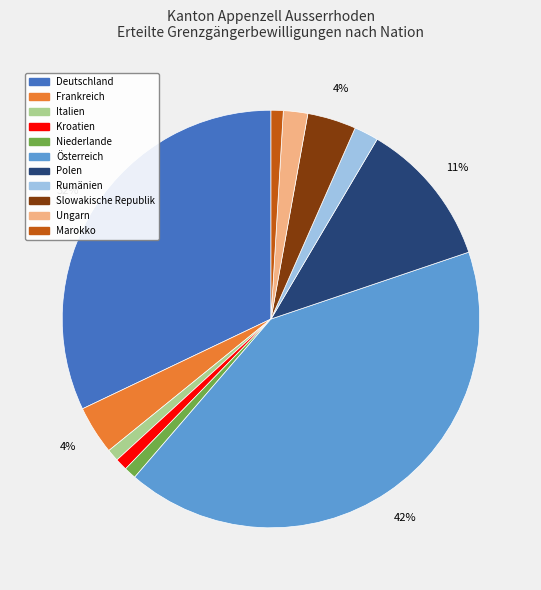

Is it true that Österreich is 42% of the pie?

True